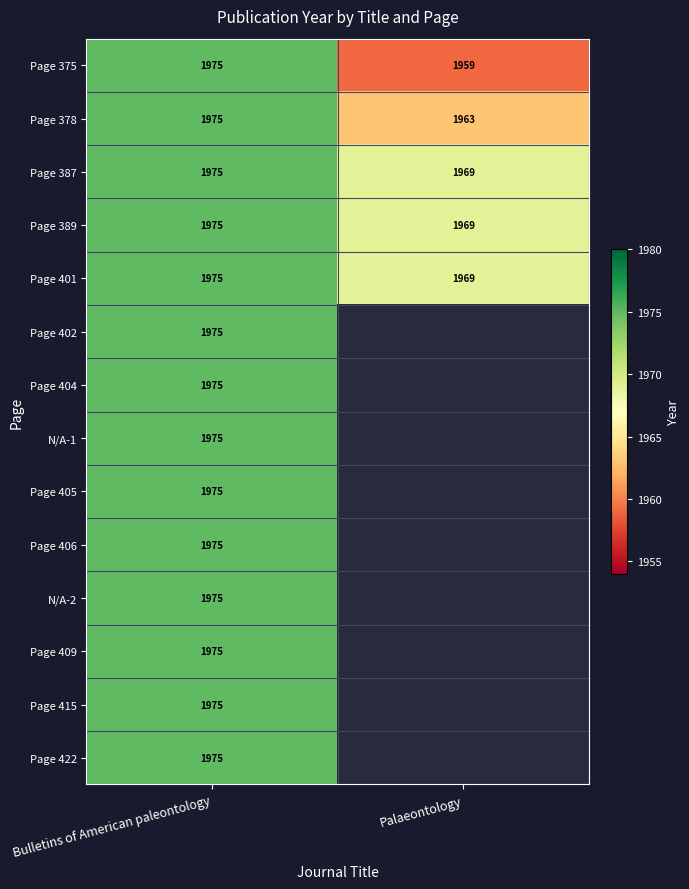

List the labels in order of Page 387 value, smallest first.

Palaeontology, Bulletins of American paleontology